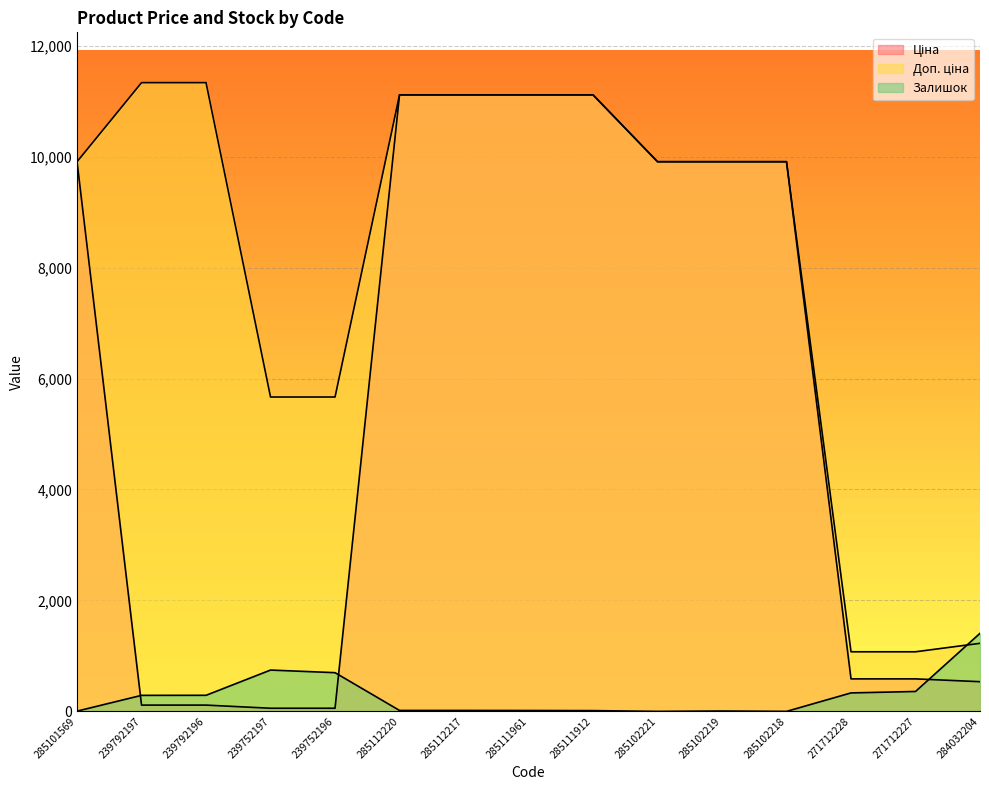

What is the value of the Доп. ціна point at the 12th from the left?

9908.5